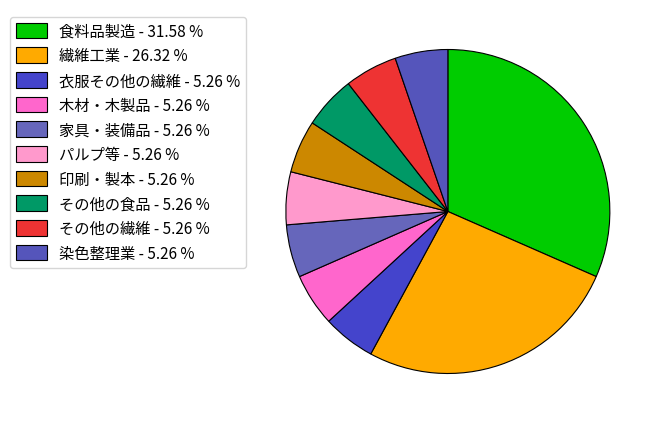

To the nearest percent, what is the difference between the largest and smallest slice percentages?

26%